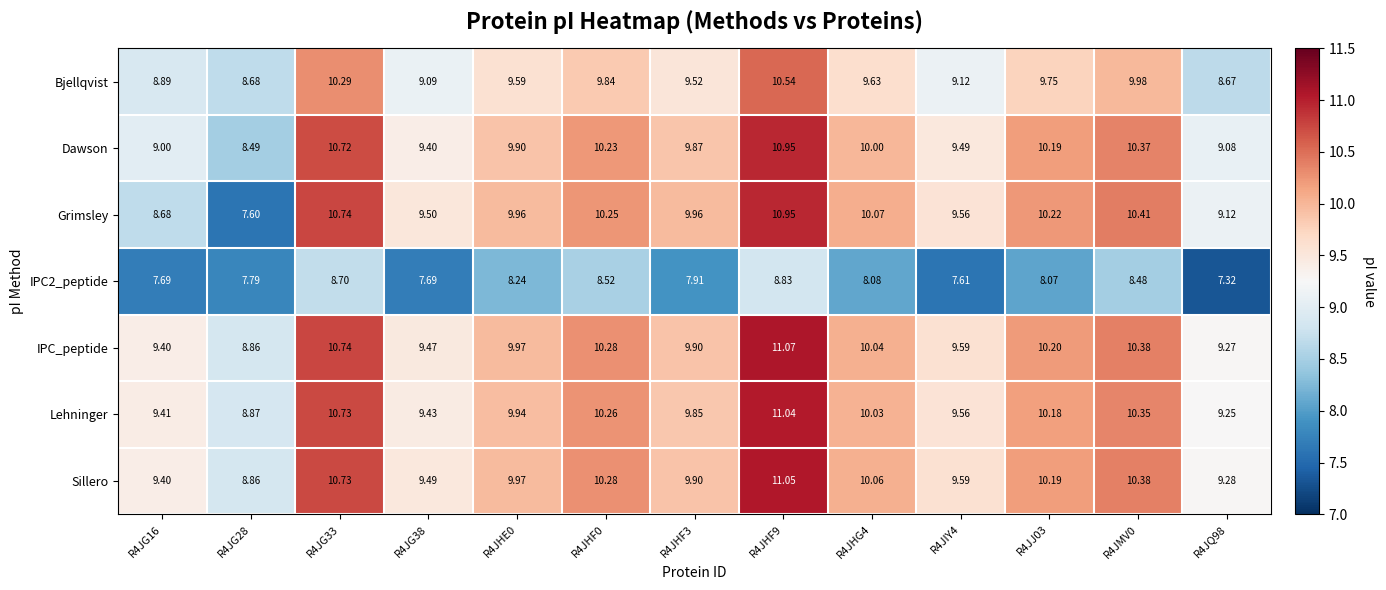

Which series has the widest spread of values?

Grimsley